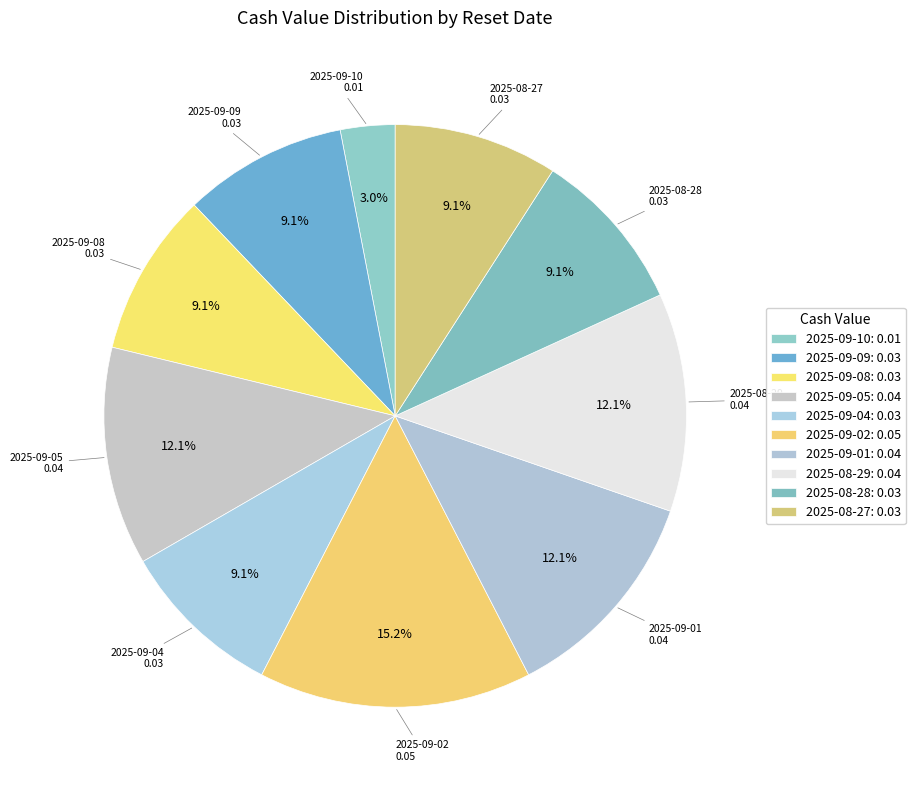

Count the number of slices in the pie.

10